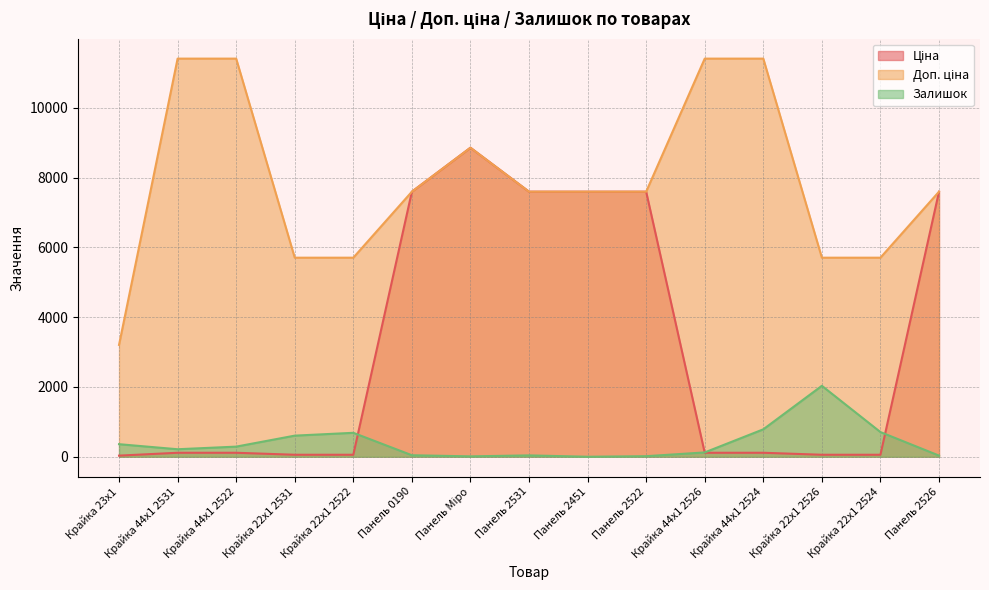

Which series has the widest spread of values?

Ціна